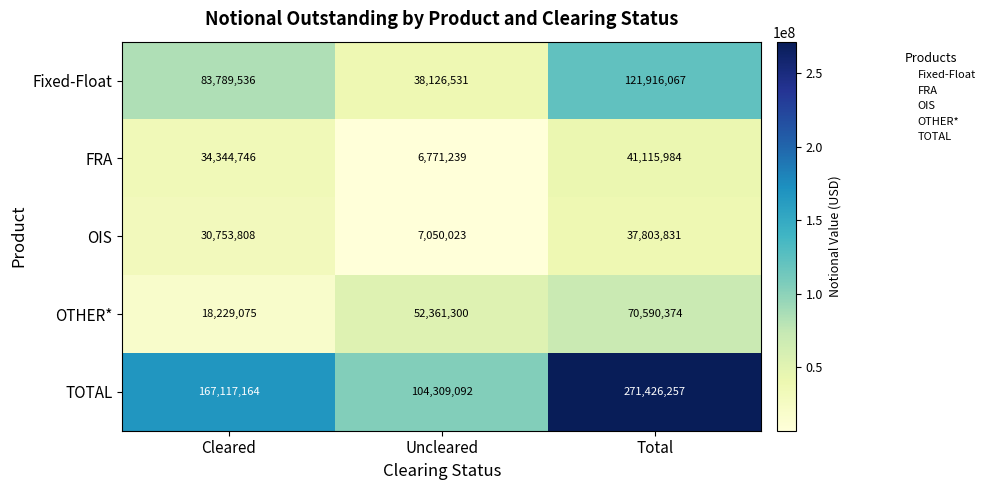

How many series are shown in this chart?

5